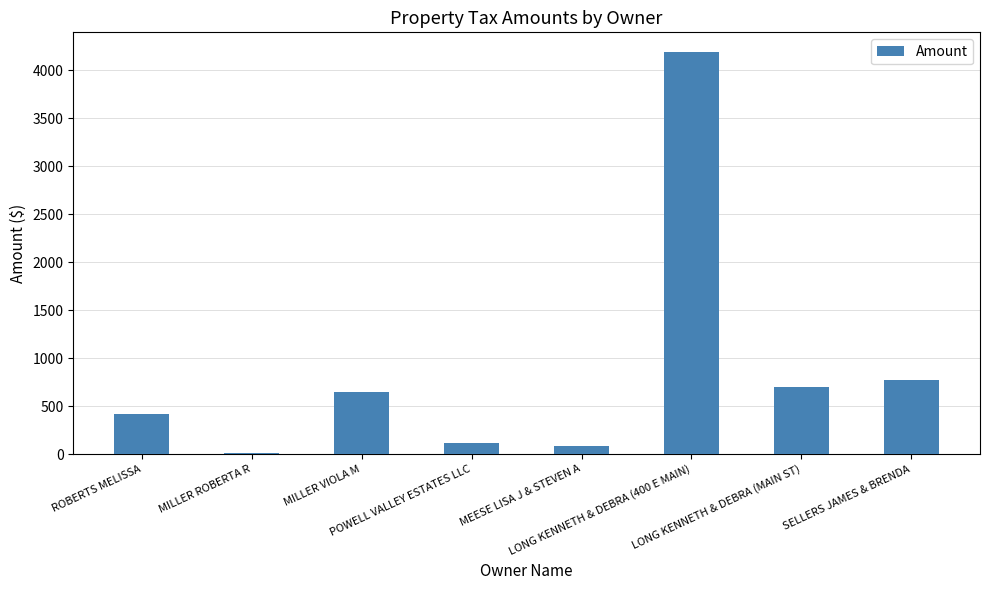

What is the greatest value displayed?

4188.5